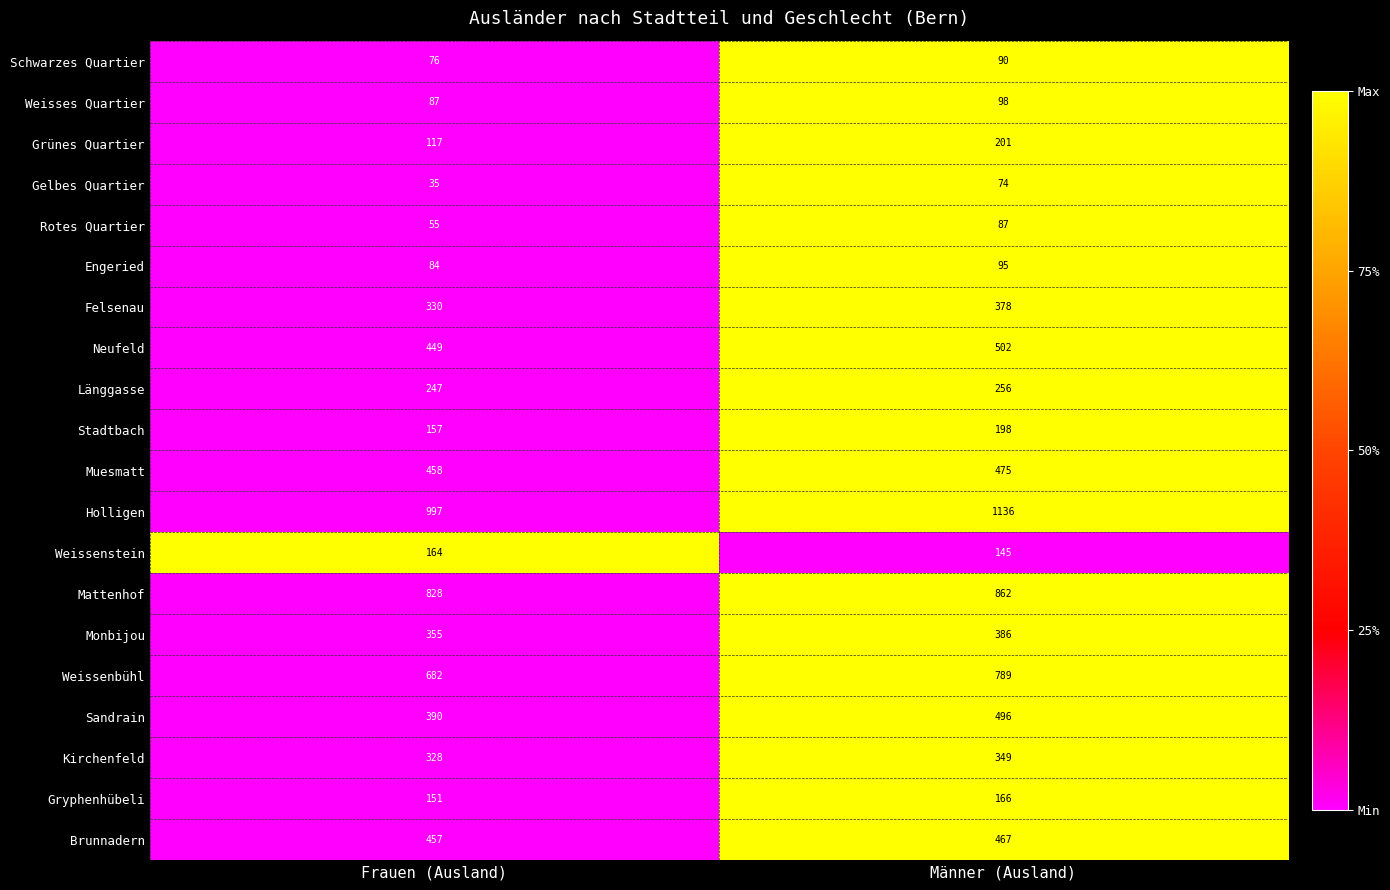

What is the spread (max minus min) of values at Frauen (Ausland)?

962